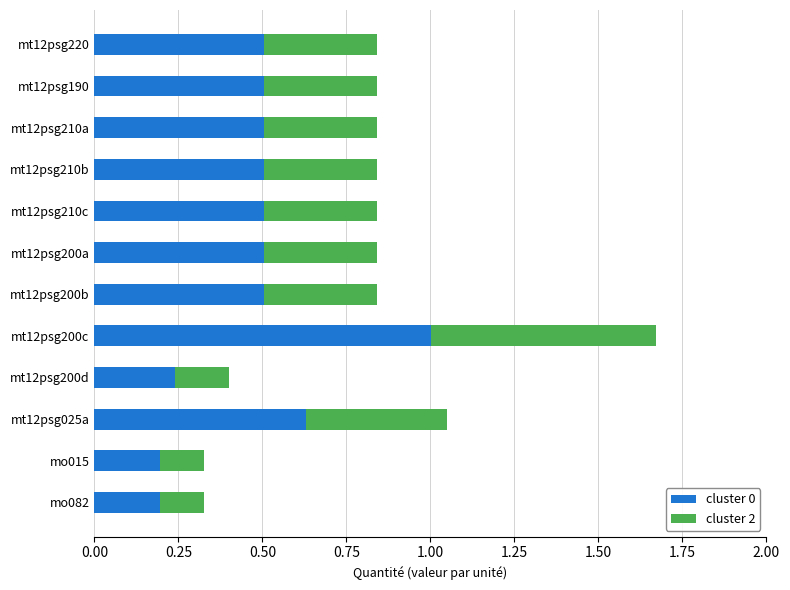

What are all the series names shown in the legend?

cluster 0, cluster 2